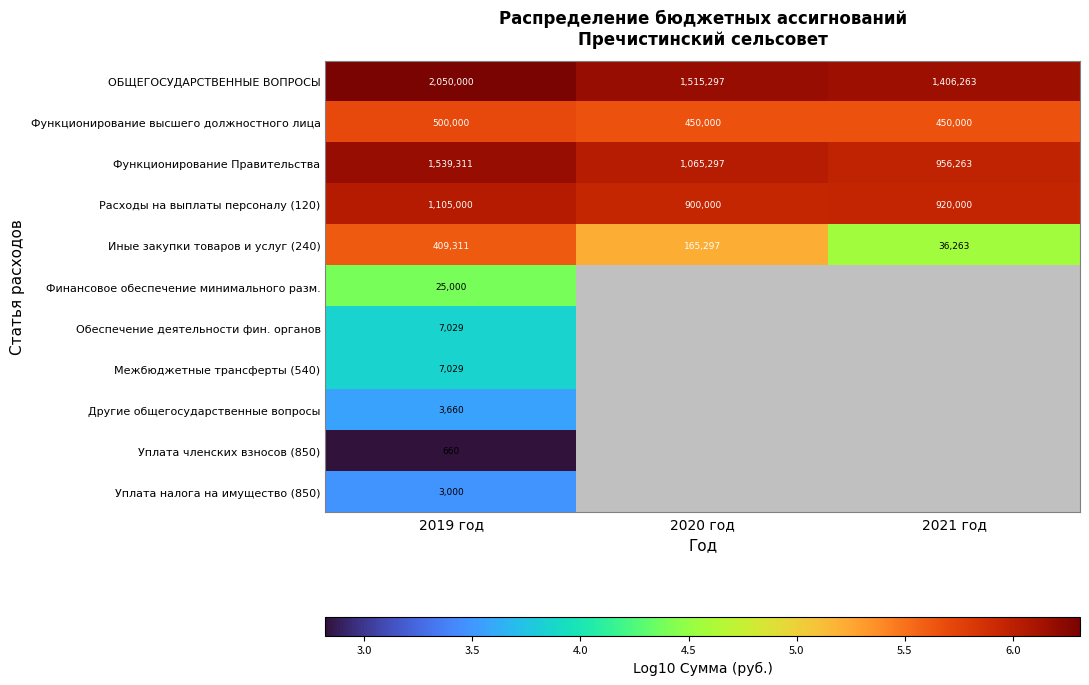

Which series has the largest total across all categories?

ОБЩЕГОСУДАРСТВЕННЫЕ ВОПРОСЫ